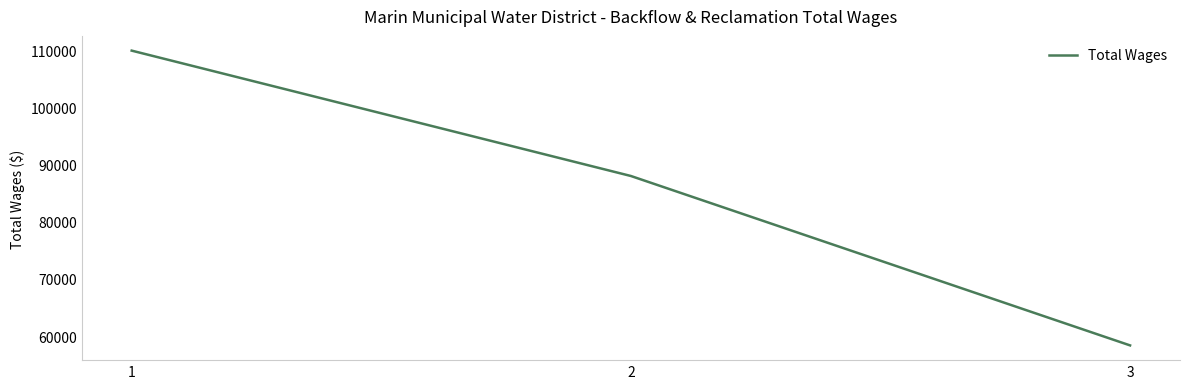

What is the sum of all values?

256279